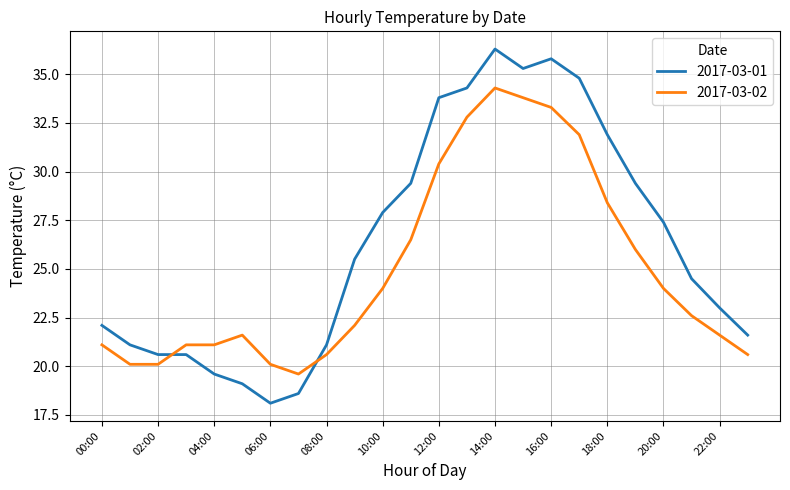

How many intersections are there between 2017-03-02 and 2017-03-01?

2